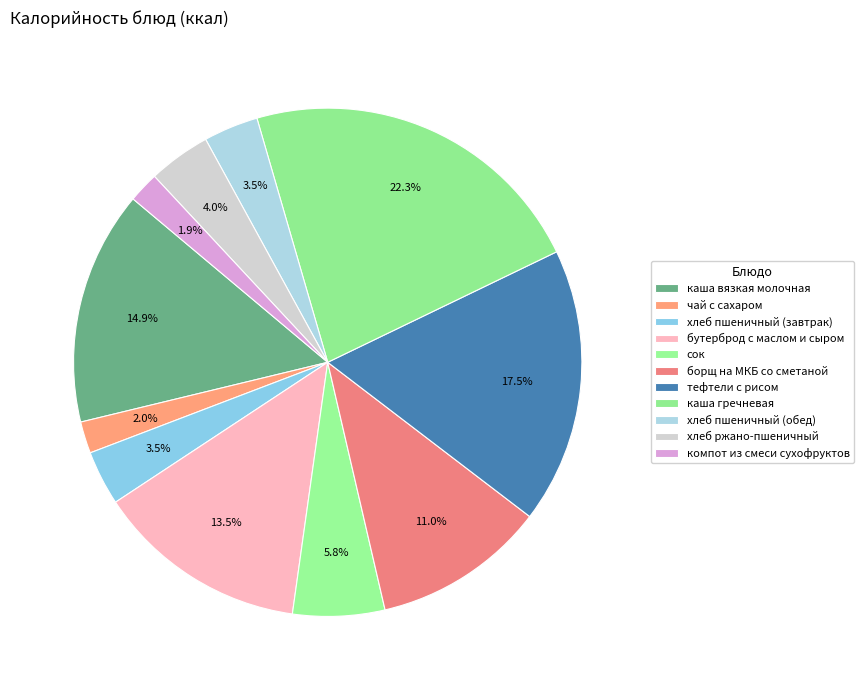

How many slices are in this pie chart?

11